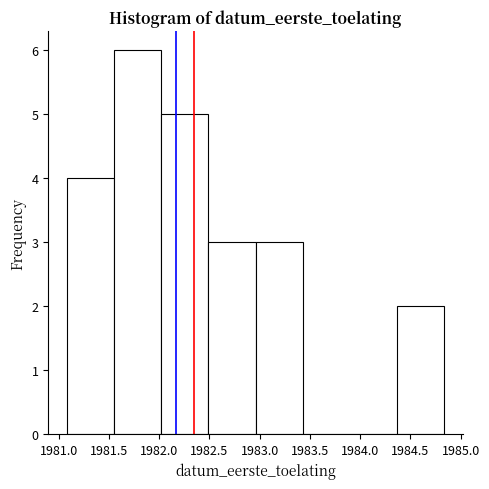

Over which range of the x-axis is the bar tallest?

1981.55 to 1982.00